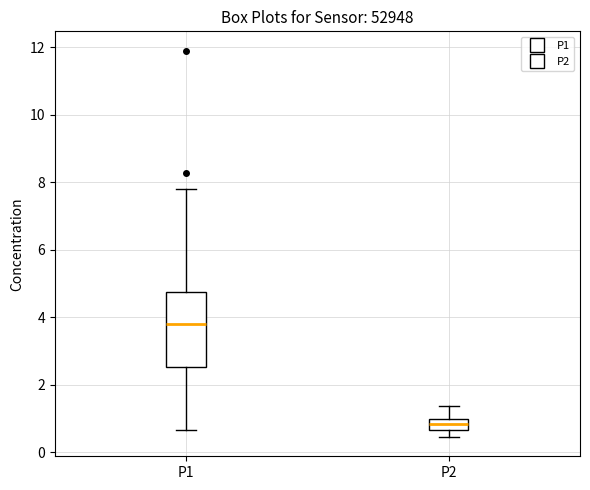

Where does the lower whisker of the box for P1 end on the y-axis? The values are not printed on the chart, so give them approximately, as read against the axis.

0.6